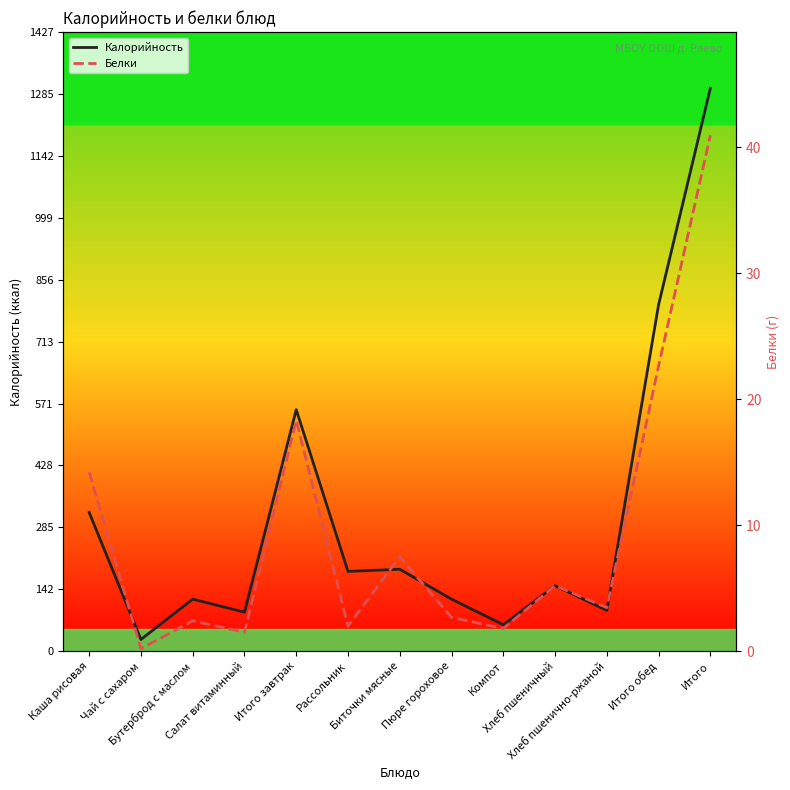

List the series in order of their overall mean, lowest first.

Белки, Калорийность